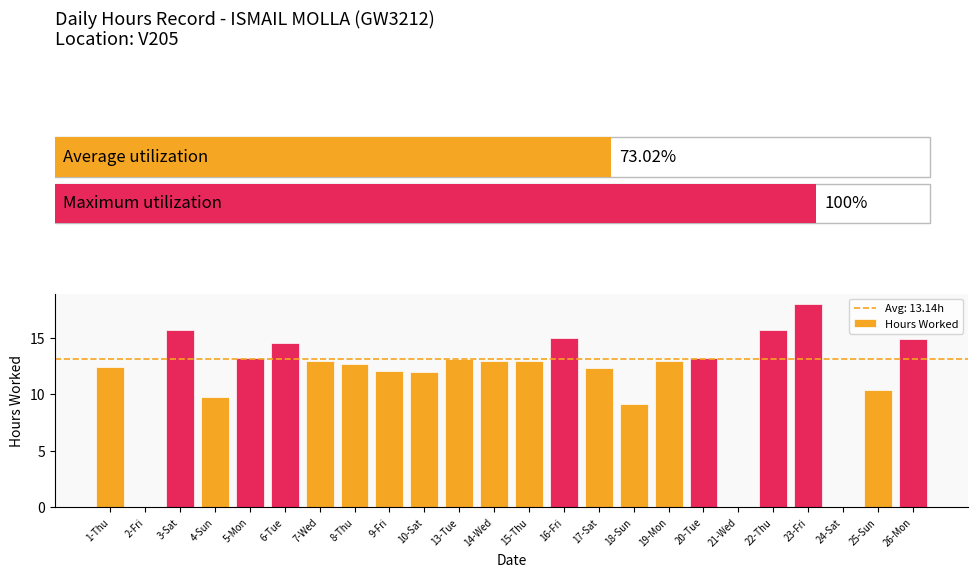

How many data points does each series have?

24